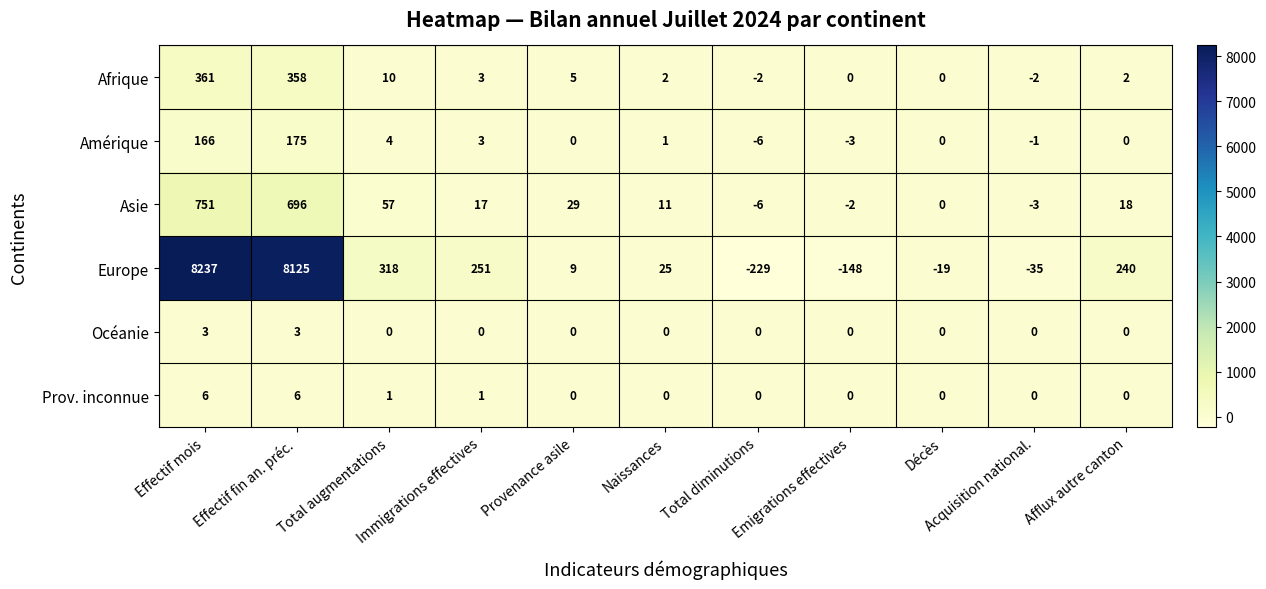

True or false: Europe has a value of -229 at Total diminutions.

True